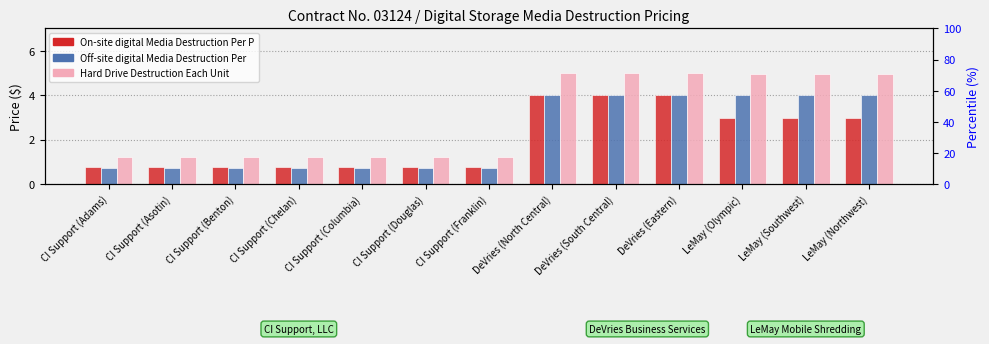

At CI Support (Adams), list the series in order from smallest to largest.

Off-site digital Media Destruction Per, On-site digital Media Destruction Per P, Hard Drive Destruction Each Unit